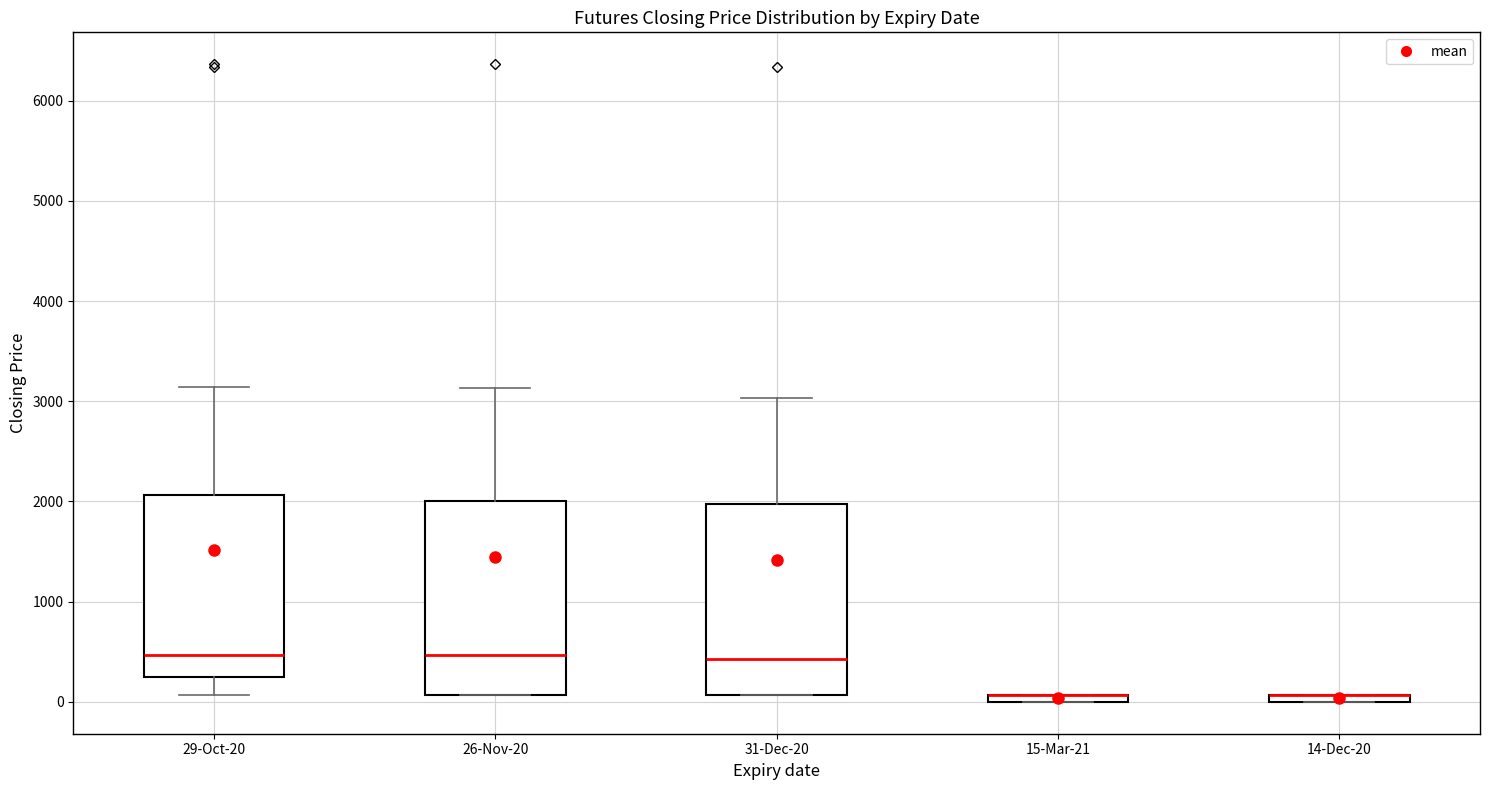

Where is the lower edge of the box for 15-Mar-21 on the y-axis? The values are not printed on the chart, so give them approximately, as read against the axis.

0